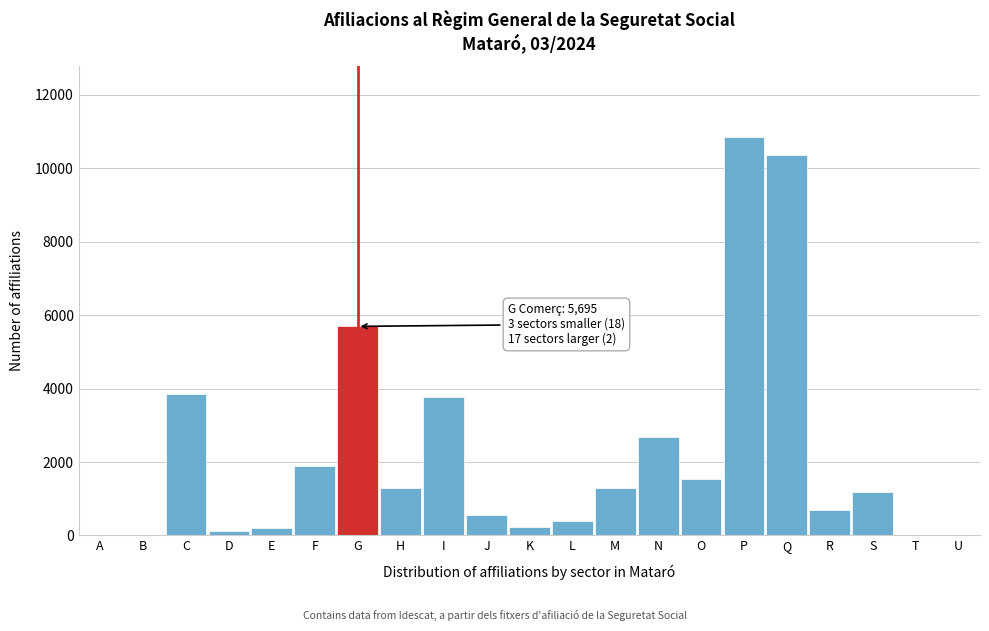

What is the greatest value displayed?

10840